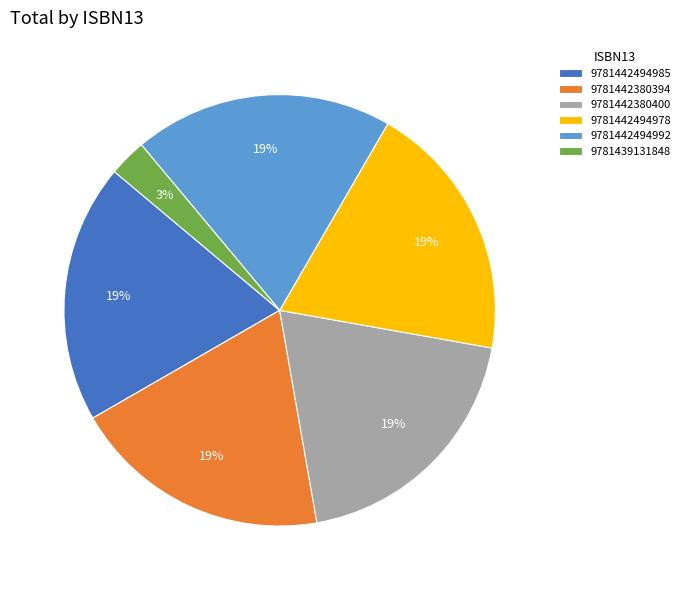

To the nearest percent, what is the combined percentage of 9781442494992 and 9781442494978?

39%